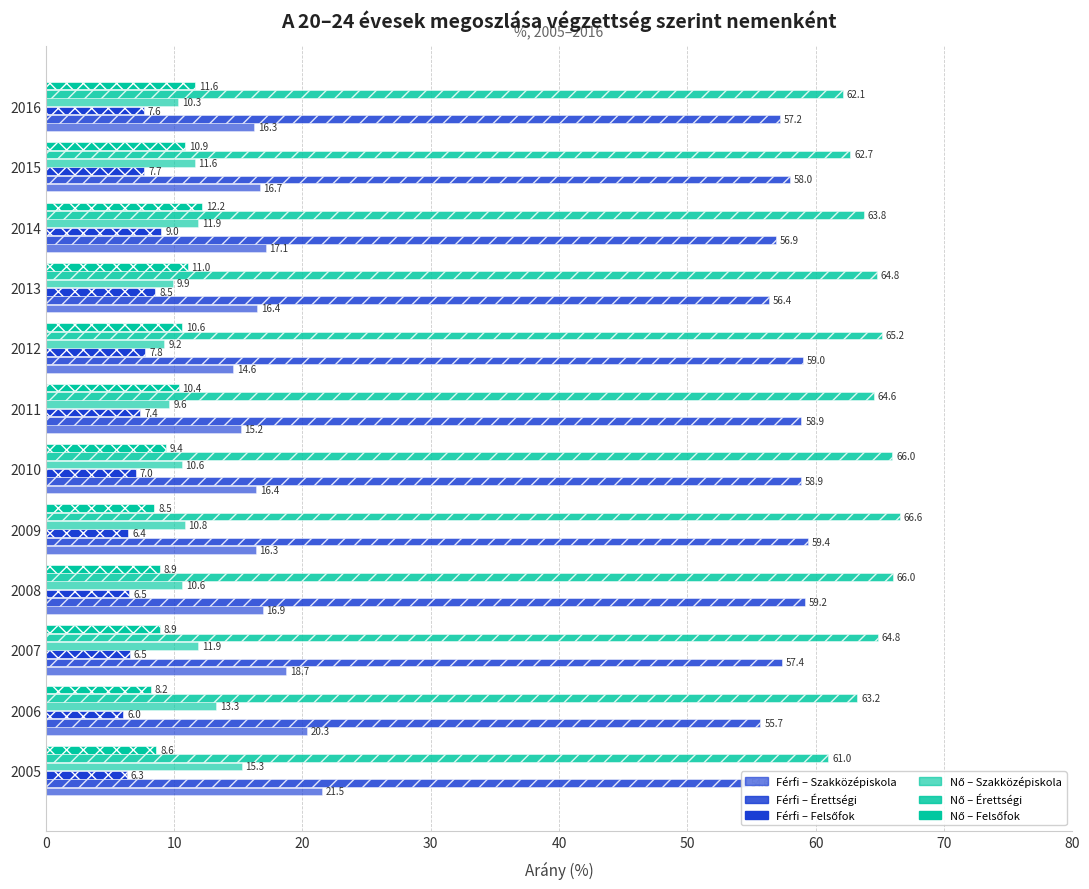

What are all the series names shown in the legend?

Férfi - Szakközépiskola, Férfi - Érettségi, Férfi - Felsőfok, Nő - Szakközépiskola, Nő - Érettségi, Nő - Felsőfok